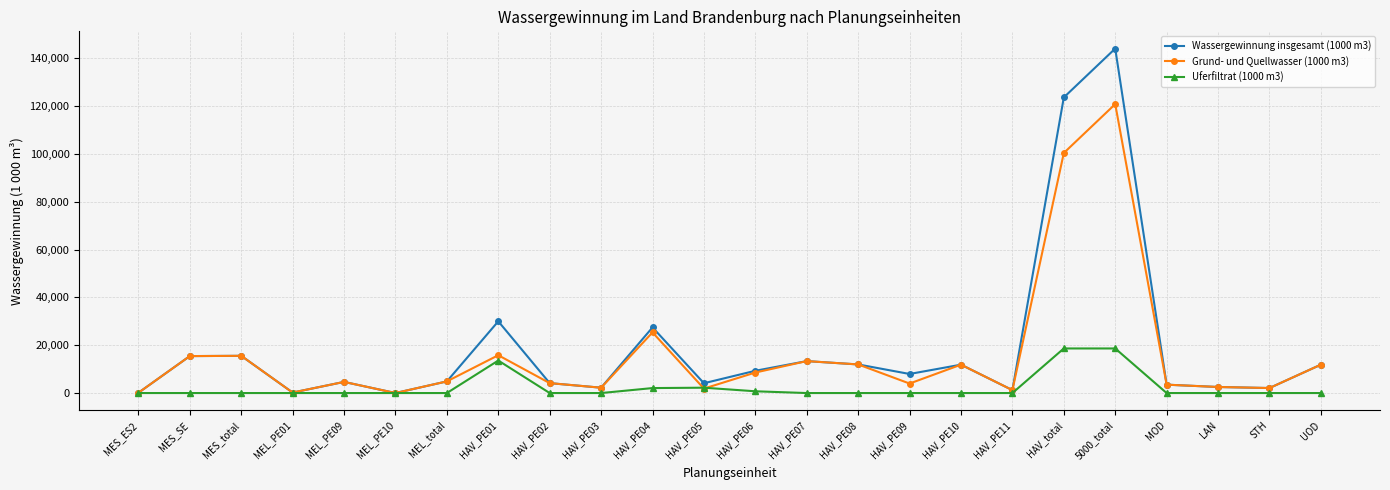

At which category does Grund- und Quellwasser (1000 m3) reach its first local valley?

MEL_PE01